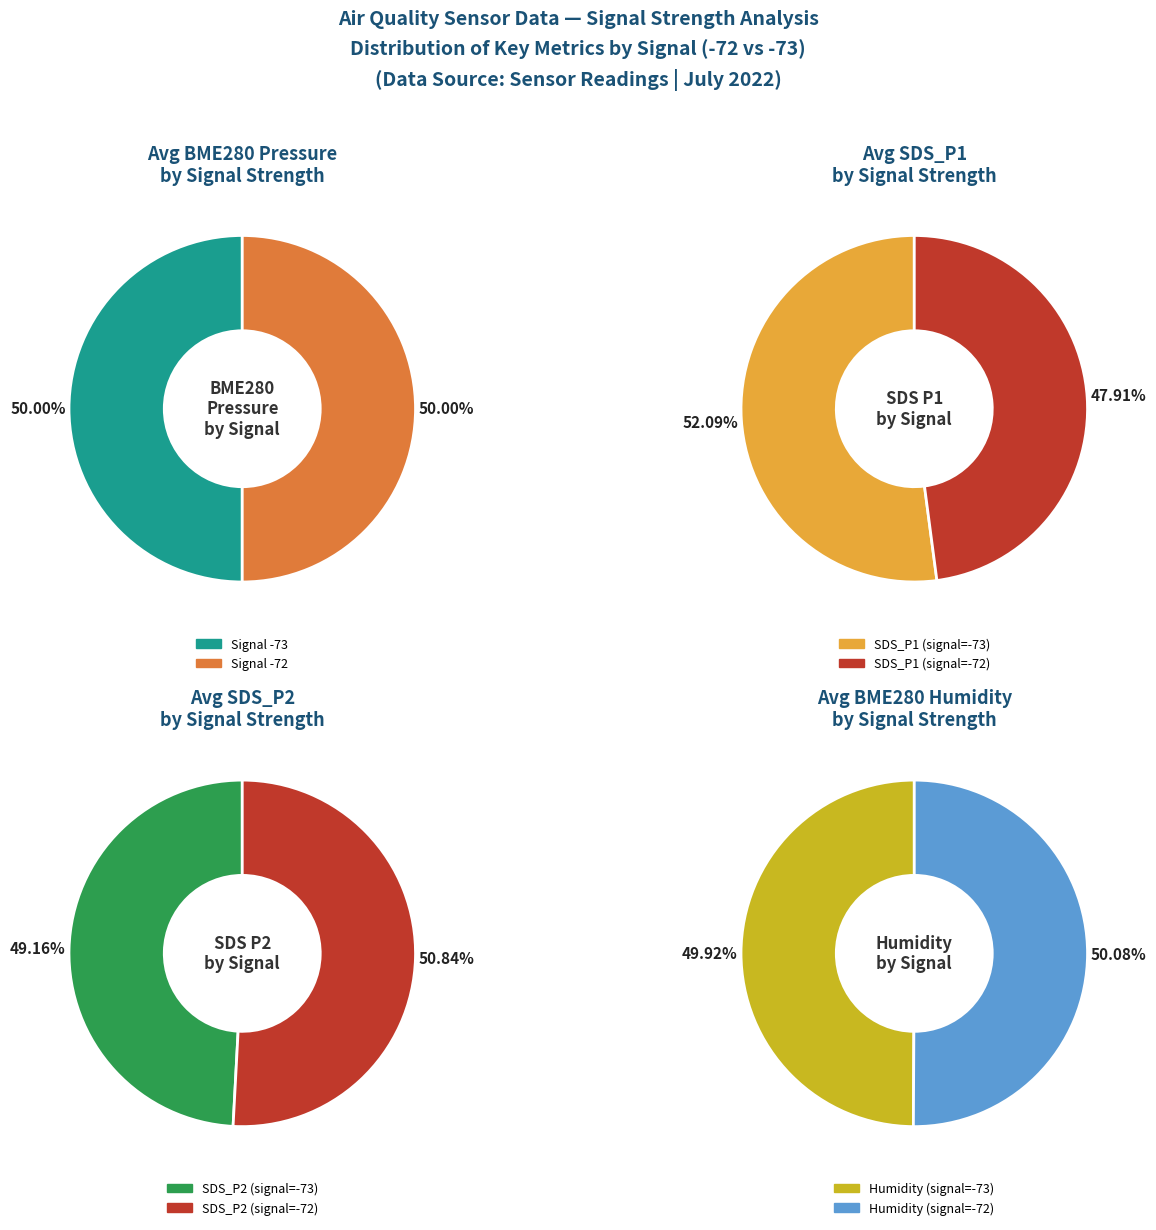

Is the sum of BME280_humidity_avg and BME280_pressure_avg greater than half?

No